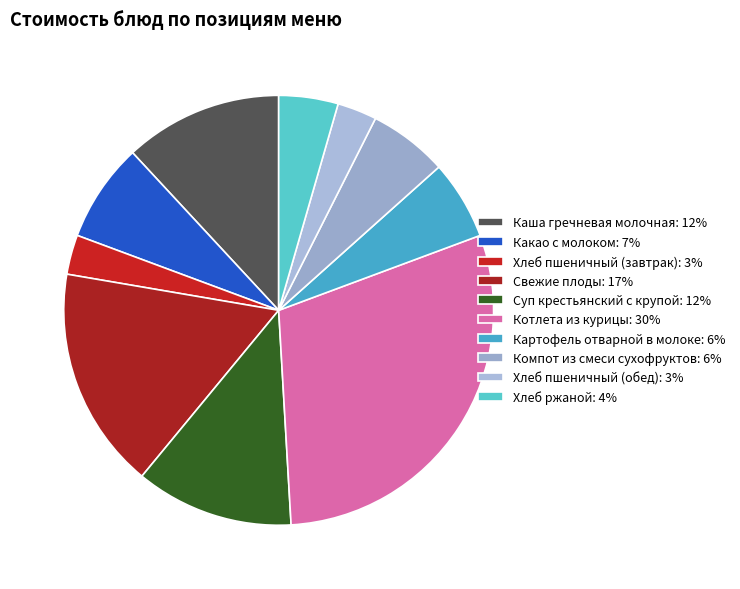

Does any single category account for the majority?

No